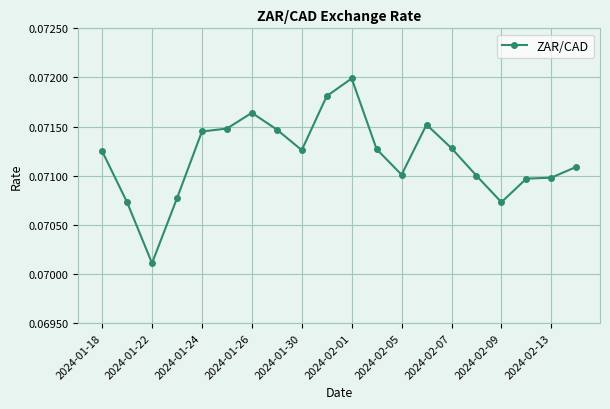

What is the sum of all values?

1.4